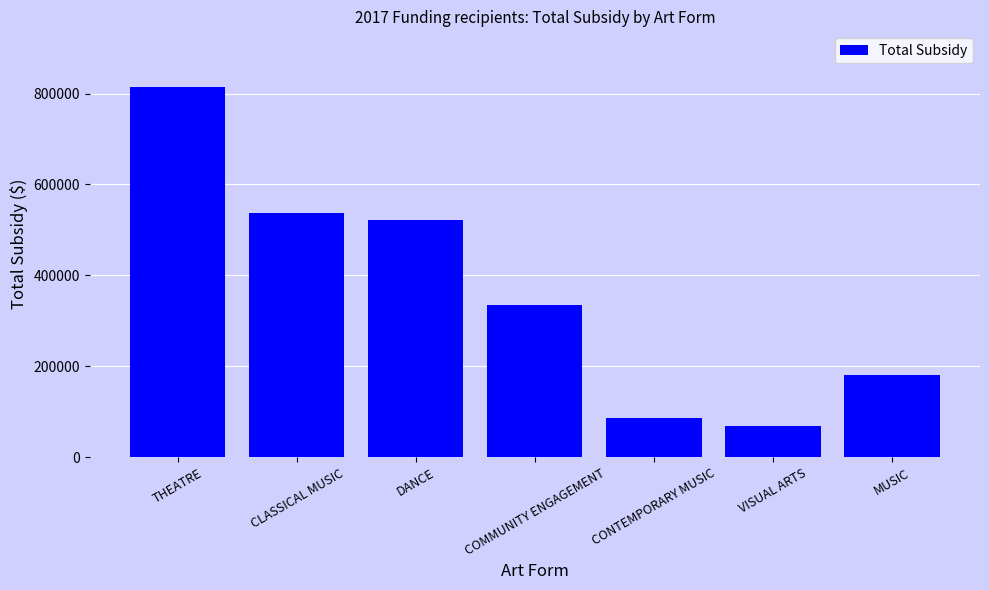

What is the minimum value shown in the chart?

68476